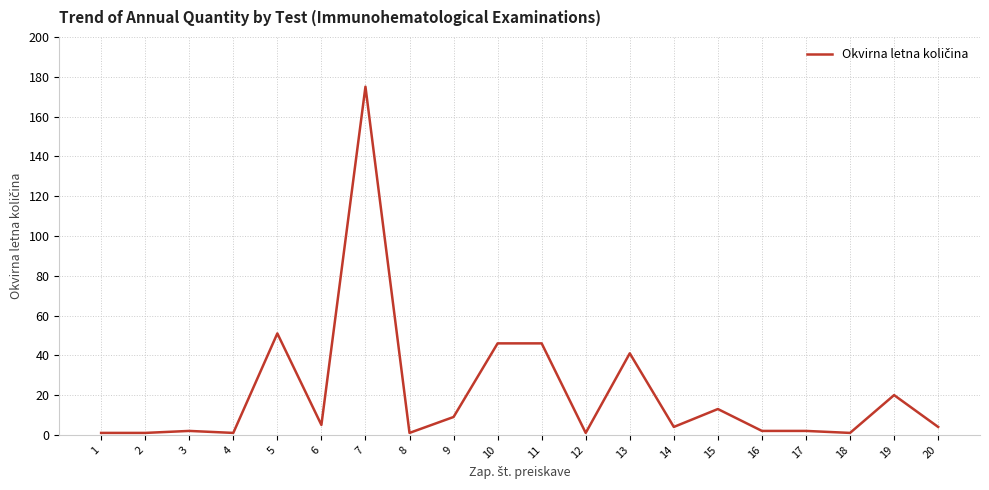

True or false: there are more than 0 points higher than both neighbors.

True